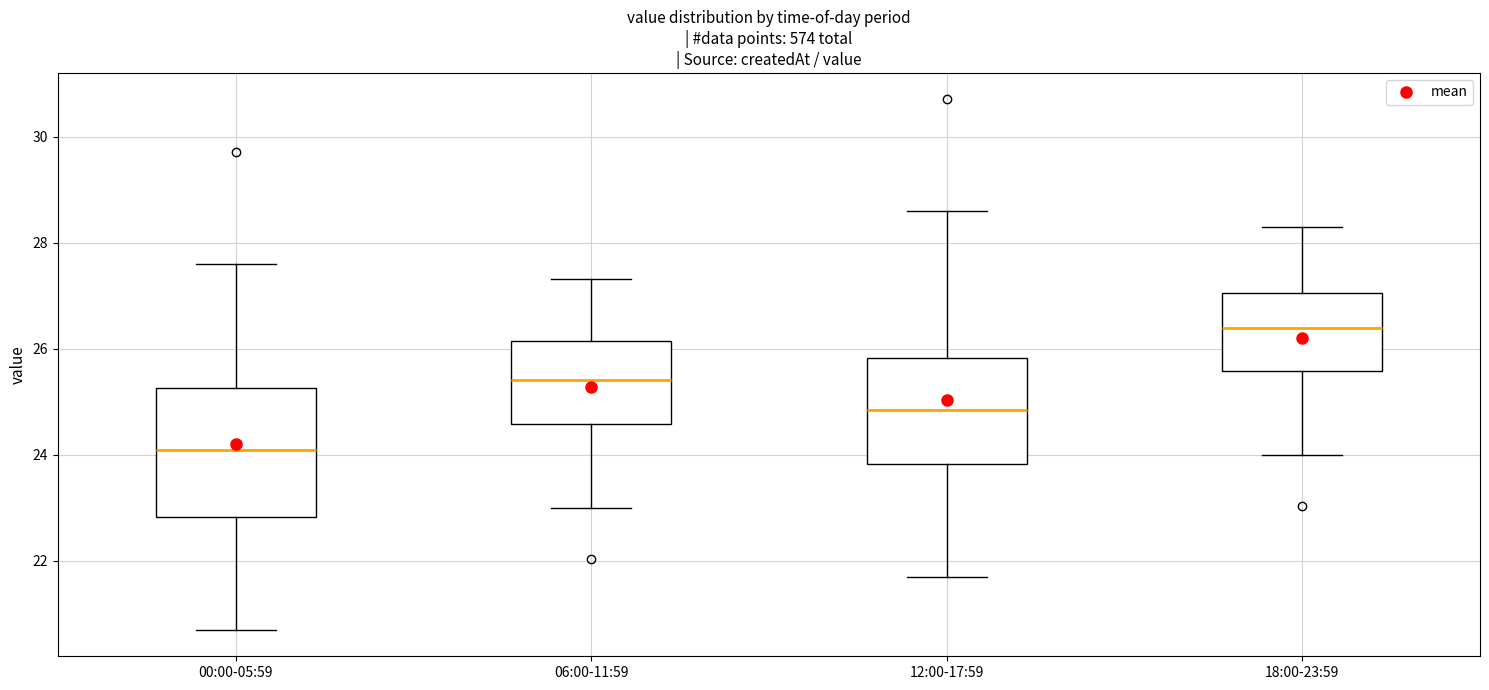

Which box's median line is the highest?

18:00-23:59